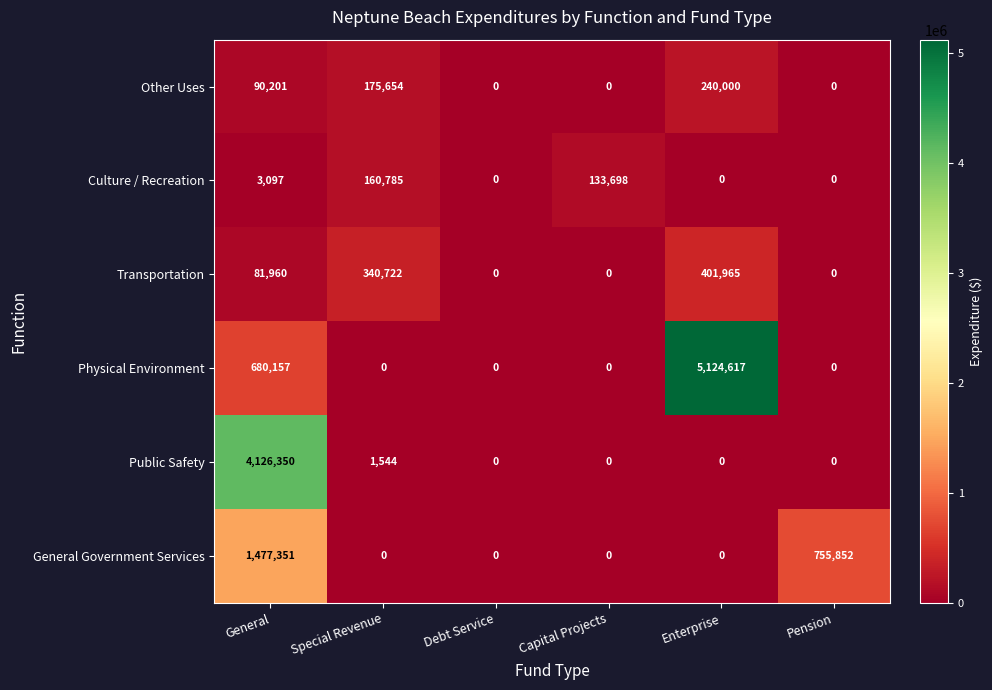

How many categories are shown in the chart?

6